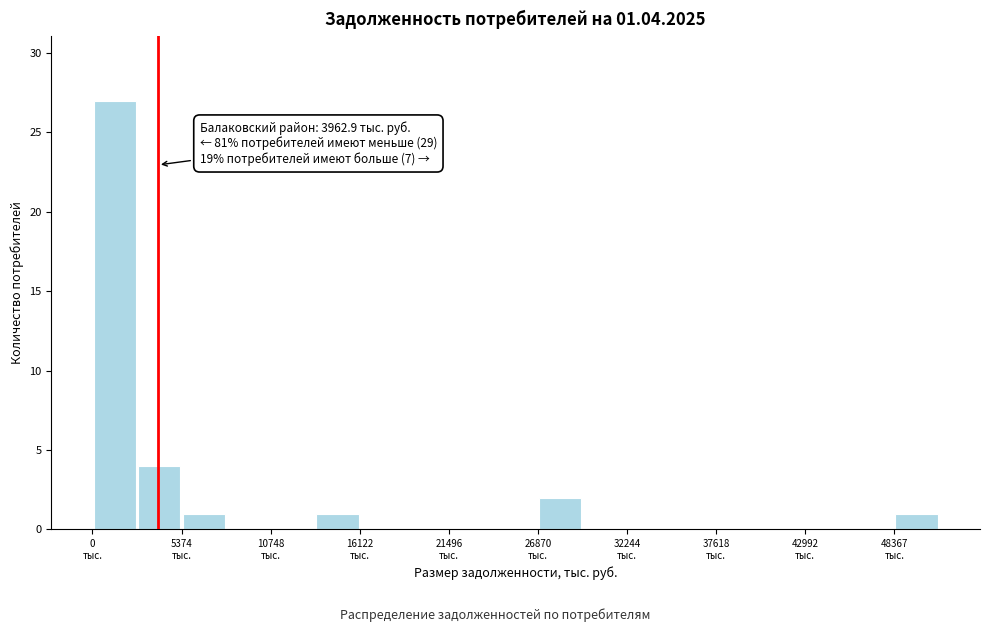

Around what value on the x-axis is the tallest bar? Give the approximate position of its centre, as read against the axis.

1000